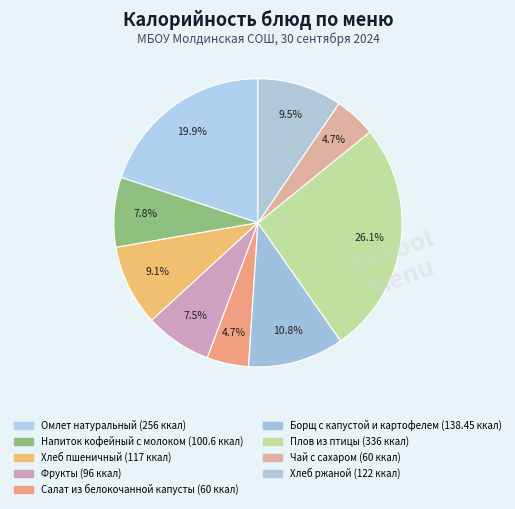

What is the smallest slice in the pie chart?

Салат из белокочанной капусты